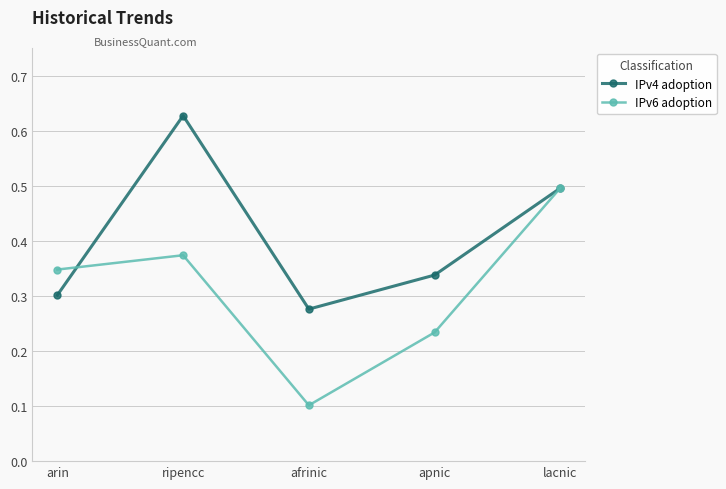

Rank the series at arin from highest to lowest value.

IPv6 adoption, IPv4 adoption